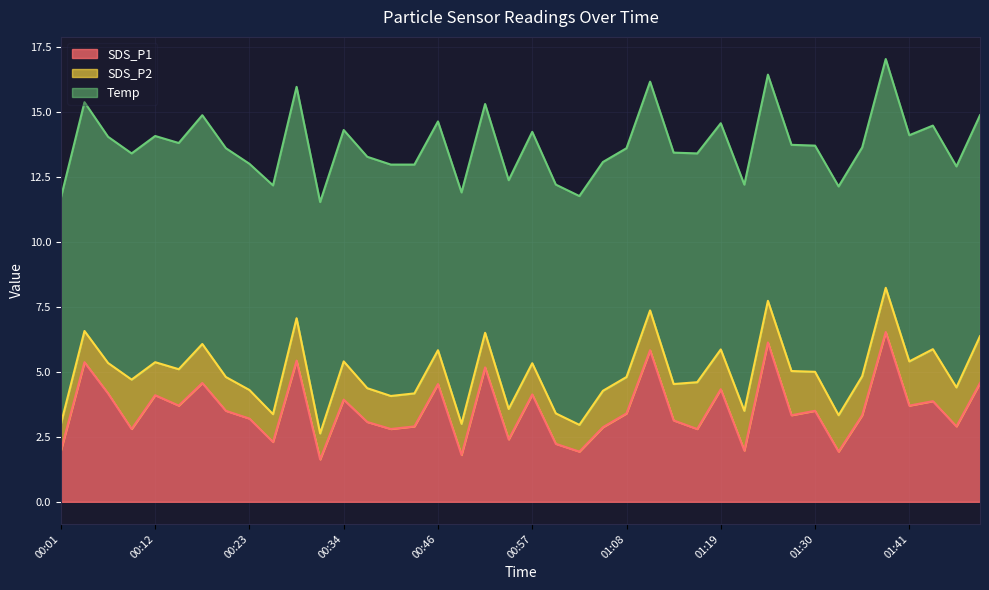

The value of SDS_P1 at 00:21 is 5.6. True or false?

False